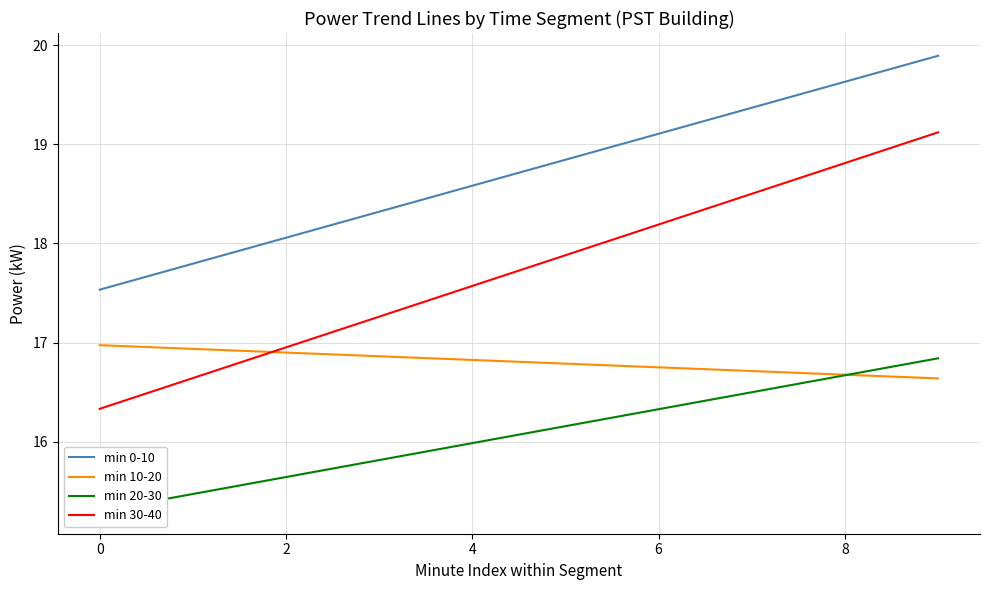

What are all the series names shown in the legend?

min 0-10, min 10-20, min 20-30, min 30-40